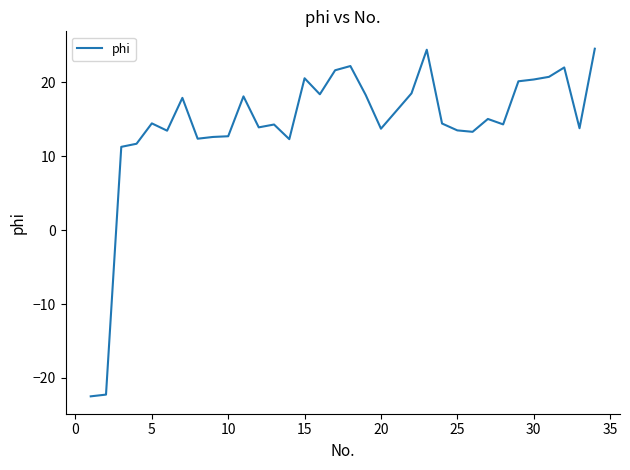

What is the difference between the maximum and minimum values?

47.0